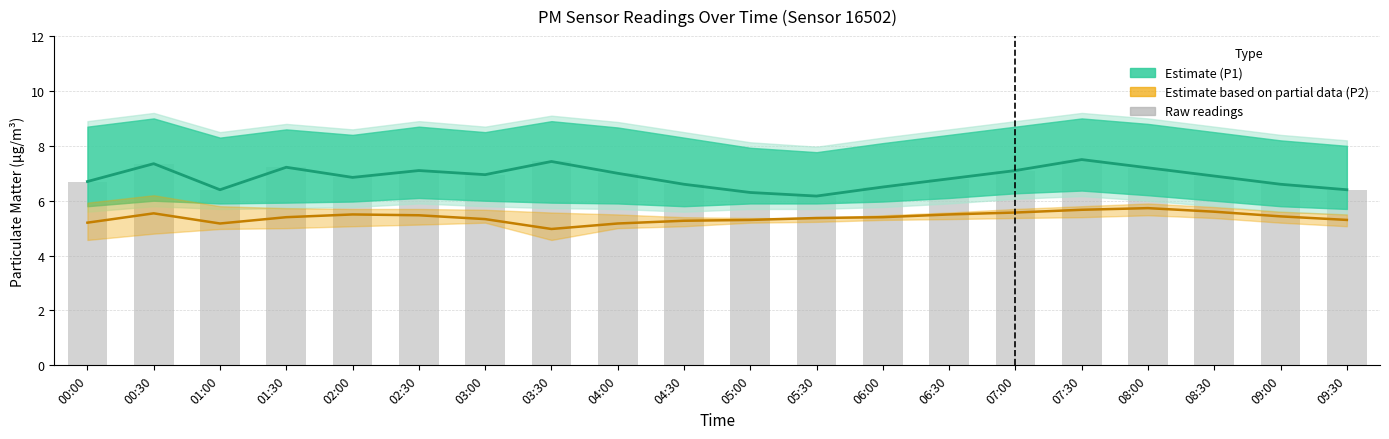

The P1 raw series shows 6.4 at 01:00. True or false?

True